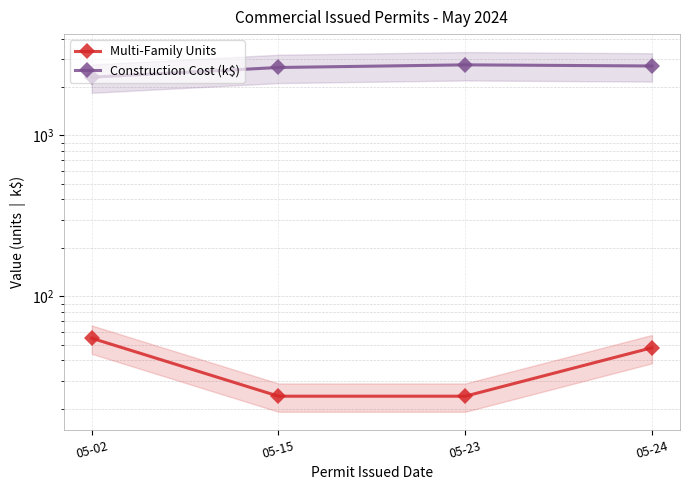

At which label is Construction Cost (k$) closest to 2522?

05-15